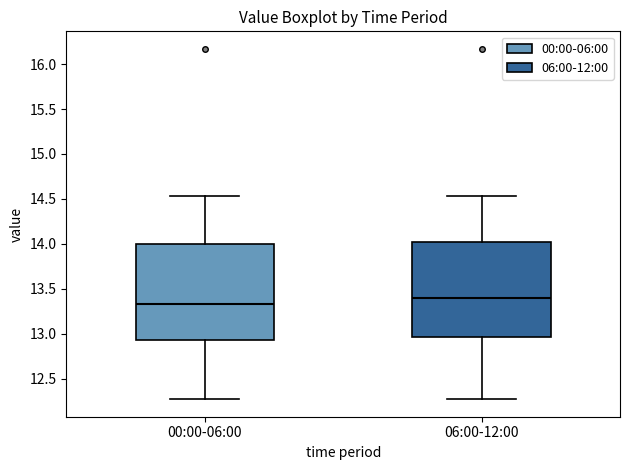

Which box's median line is the lowest?

00:00-06:00